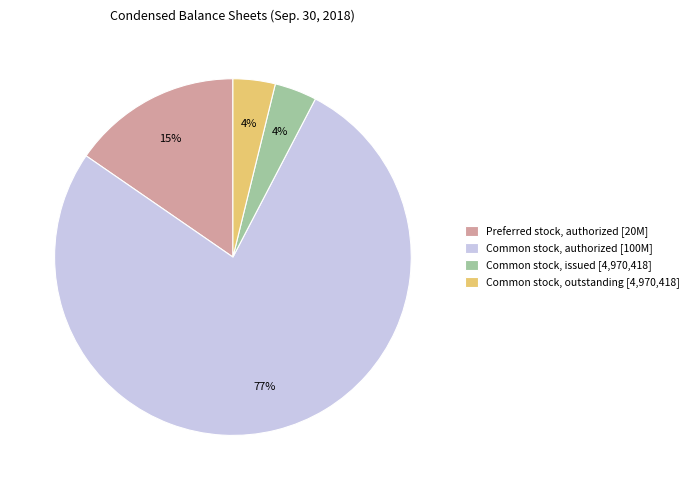

Is it true that Common stock, outstanding [4,970,418] is 4% of the pie?

True